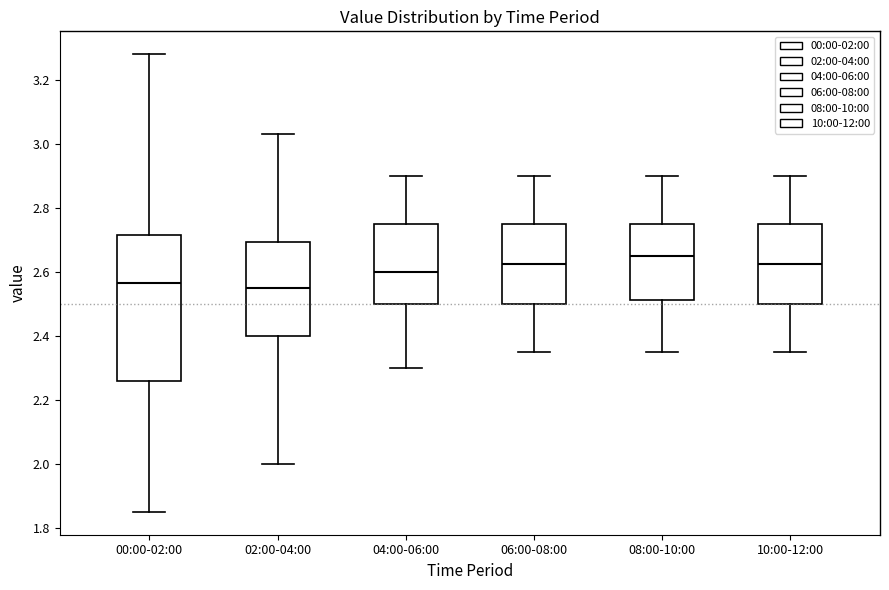

Which box has the highest median line?

08:00-10:00